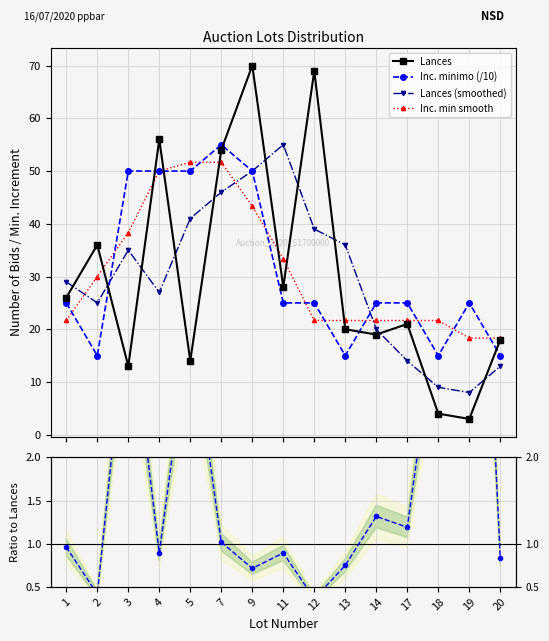

Reading right to left, extract all data points from this chart.

Lances: 20=18.0	19=3.0	18=4.0	17=21.0	14=19.0	13=20.0	12=69.0	11=28.0	9=70.0	7=54.0	5=14.0	4=56.0	3=13.0	2=36.0	1=26.0
Inc. minimo (/10): 20=15.0	19=25.0	18=15.0	17=25.0	14=25.0	13=15.0	12=25.0	11=25.0	9=50.0	7=55.0	5=50.0	4=50.0	3=50.0	2=15.0	1=25.0
Lances (smoothed): 20=13.0	19=8.0	18=9.0	17=14.0	14=20.0	13=36.0	12=39.0	11=55.0	9=50.0	7=46.0	5=41.0	4=27.0	3=35.0	2=25.0	1=29.0
Inc. min smooth: 20=18.3	19=18.3	18=21.7	17=21.7	14=21.7	13=21.7	12=21.7	11=33.3	9=43.3	7=51.7	5=51.7	4=50.0	3=38.3	2=30.0	1=21.7
Ratio to Lances: 20=0.8	19=8.3	18=3.8	17=1.2	14=1.3	13=0.8	12=0.4	11=0.9	9=0.7	7=1.0	5=3.6	4=0.9	3=3.8	2=0.4	1=1.0